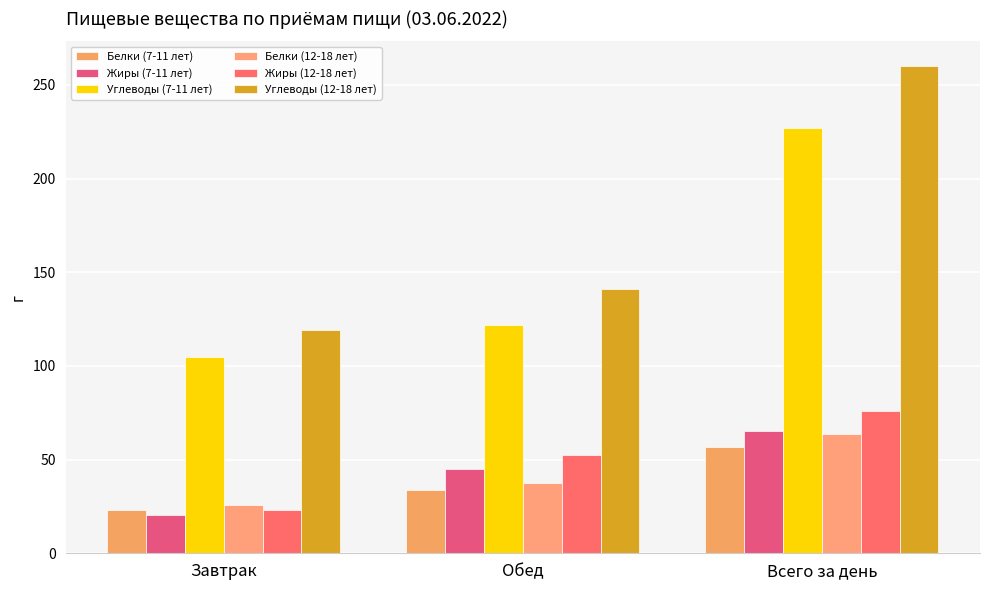

What is the sum of all Белки (12-18 лет) values?

127.4